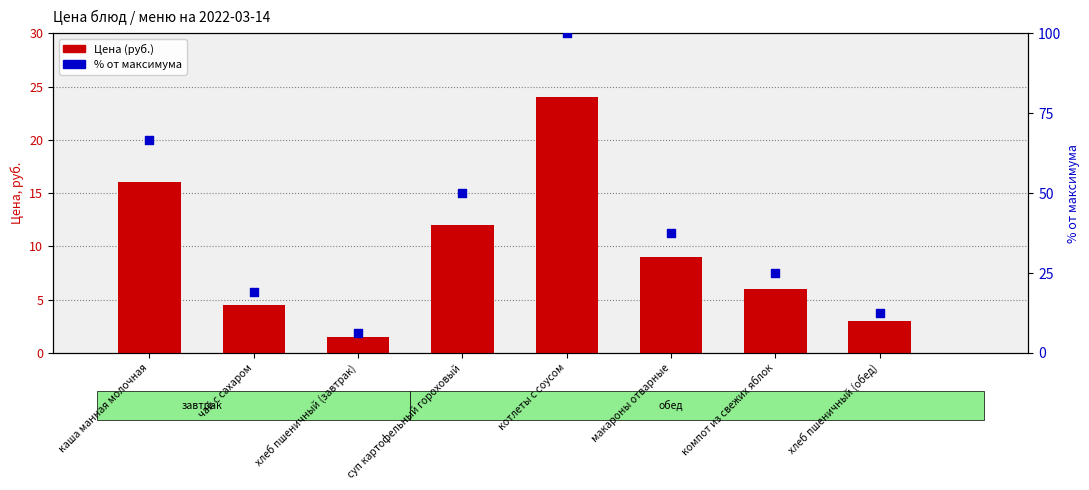

Which series contains the highest Y value?

% от максимума